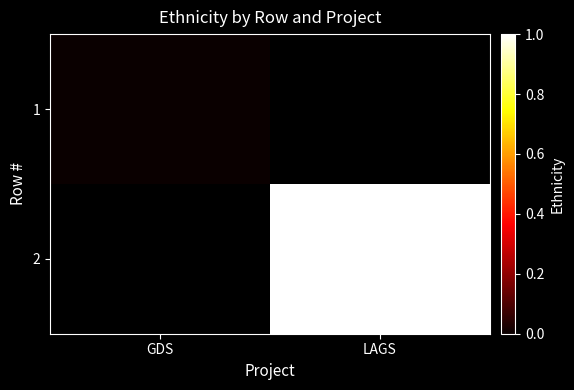

Which label corresponds to the smallest value in the chart?

GDS